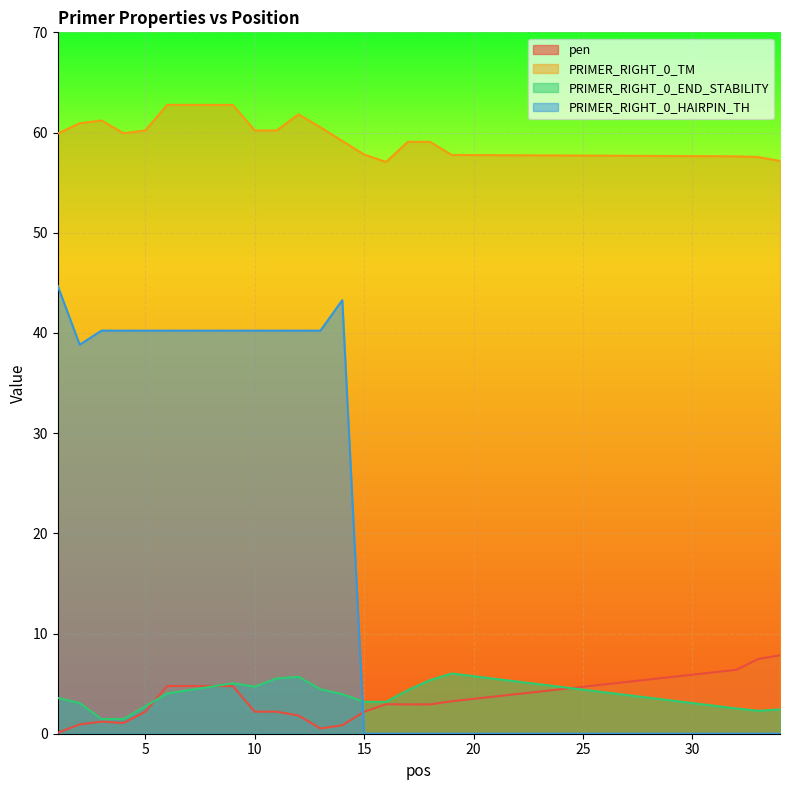

What is the sum of the PRIMER_RIGHT_0_TM values at 14 and 3?

120.4